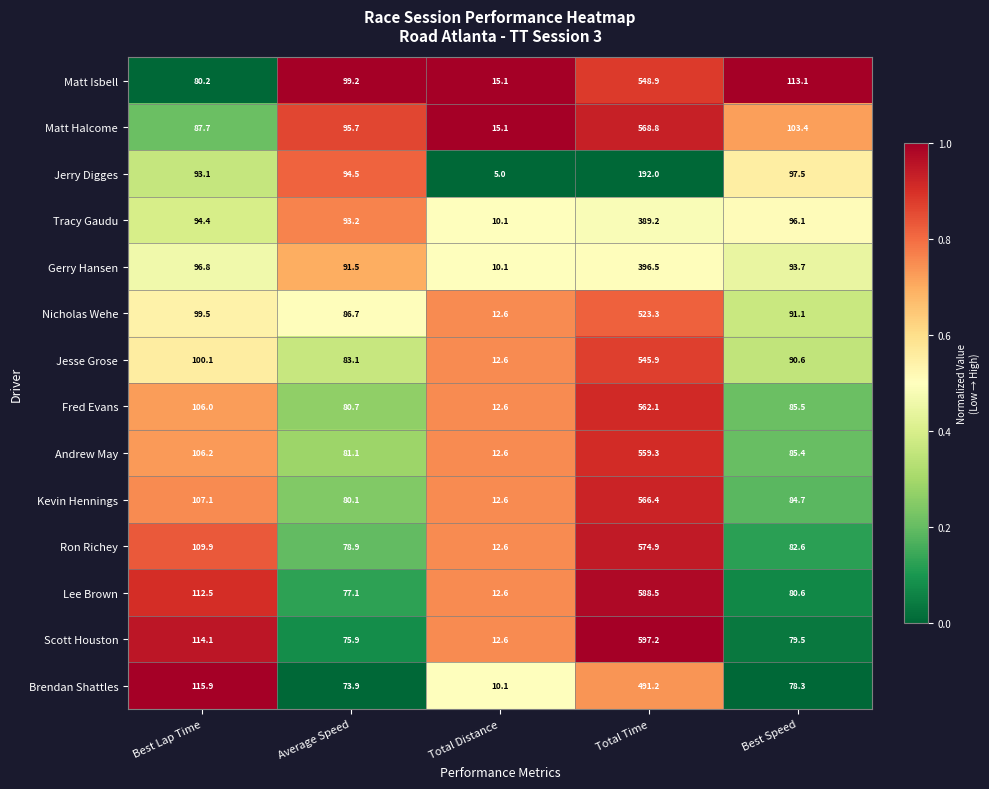

Which series has the largest range (max minus min)?

Scott Houston